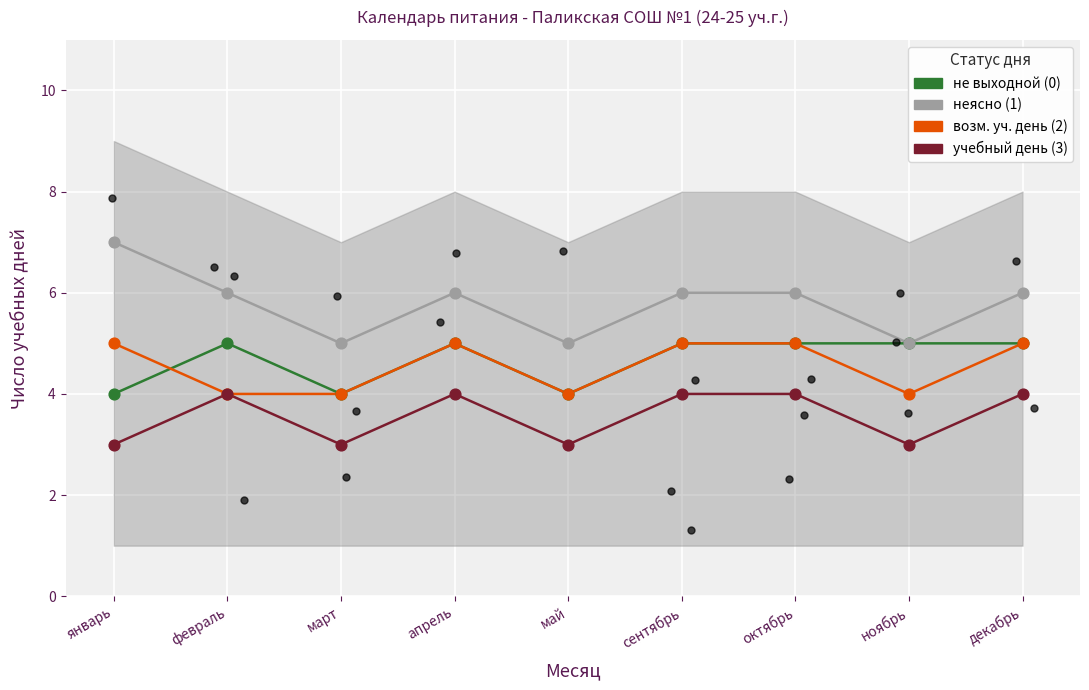

At how many categories does at least one series exceed 3?

9